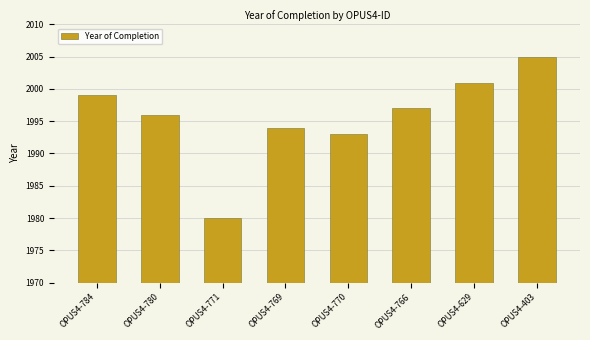

What is the change in value from OPUS4-784 to OPUS4-771?

-19